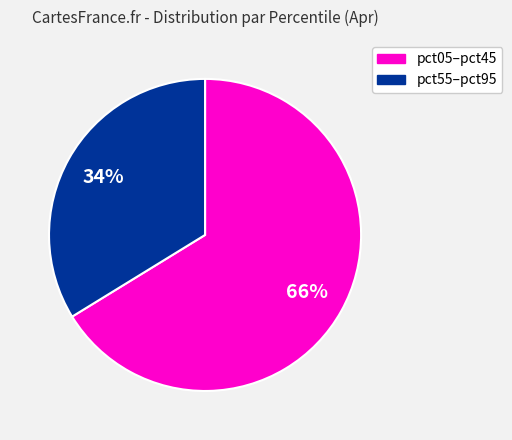

How many slices are in this pie chart?

2